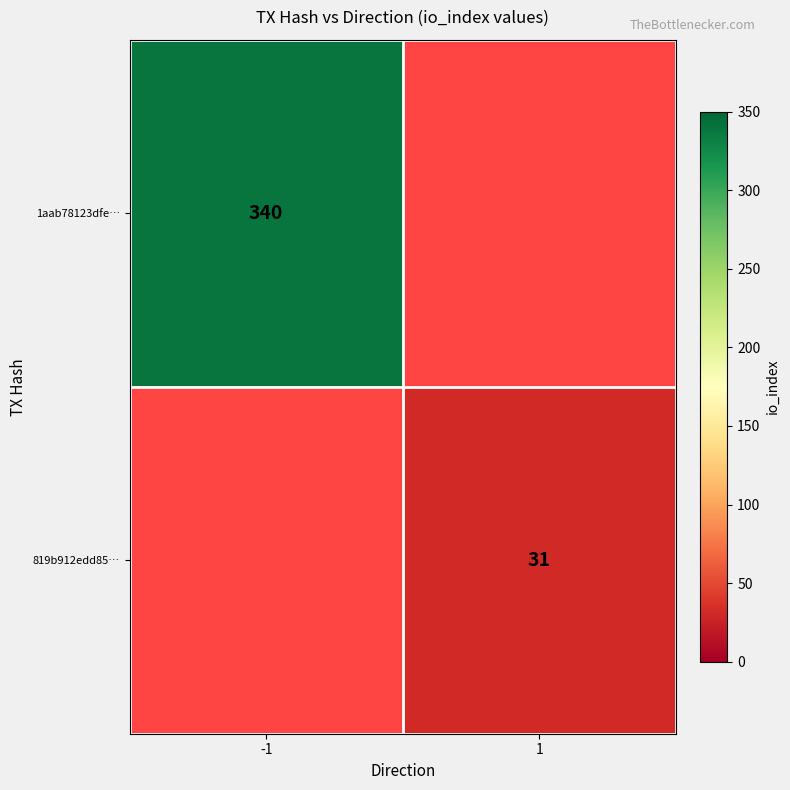

The 819b912edd85… series shows 52 at 1. True or false?

False